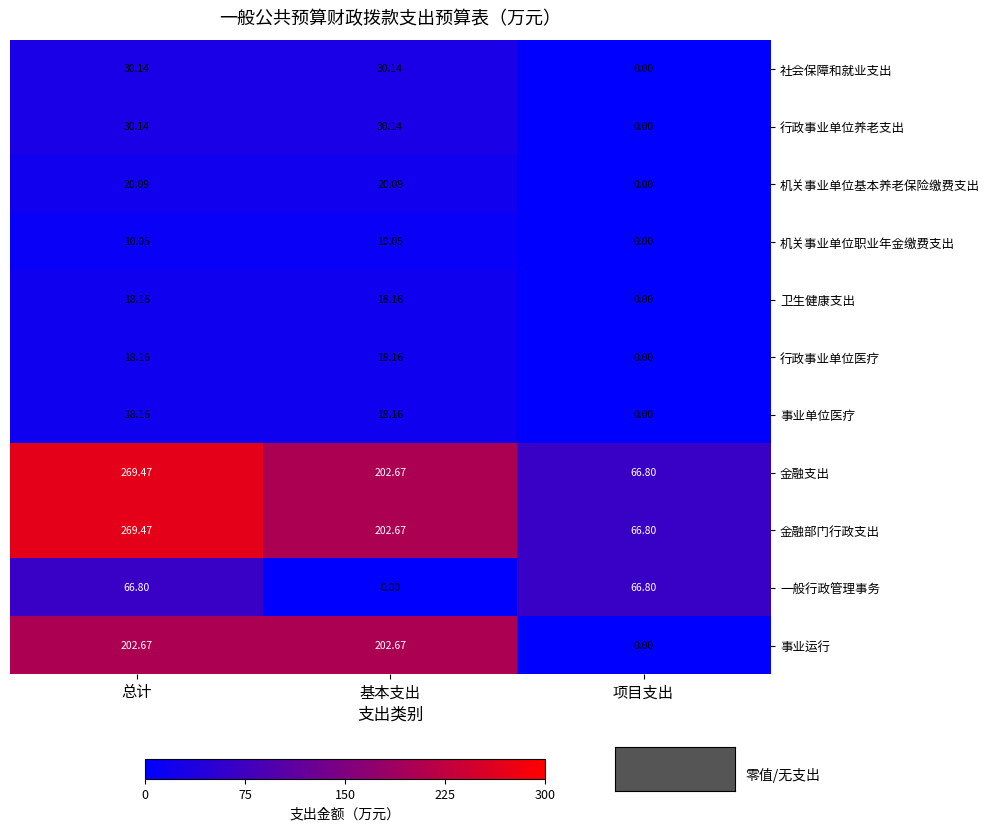

What is the total value across all series at 项目支出?

200.4